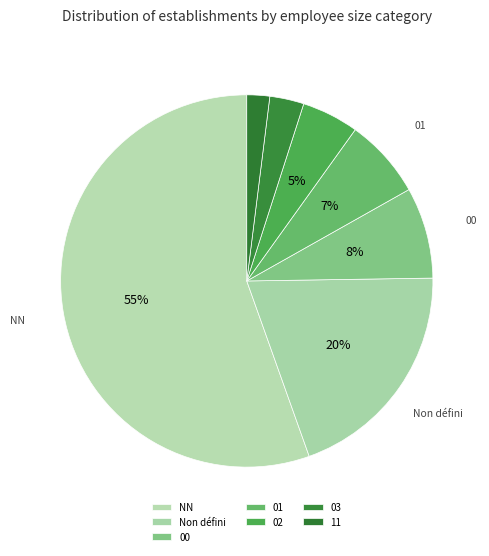

What percentage do 02 and NN together represent?

61.2%